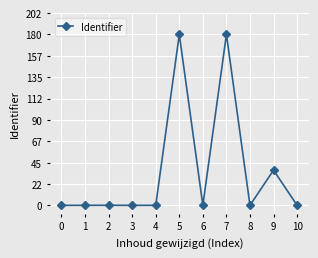

Is this an area chart (filled region under the line)?

No